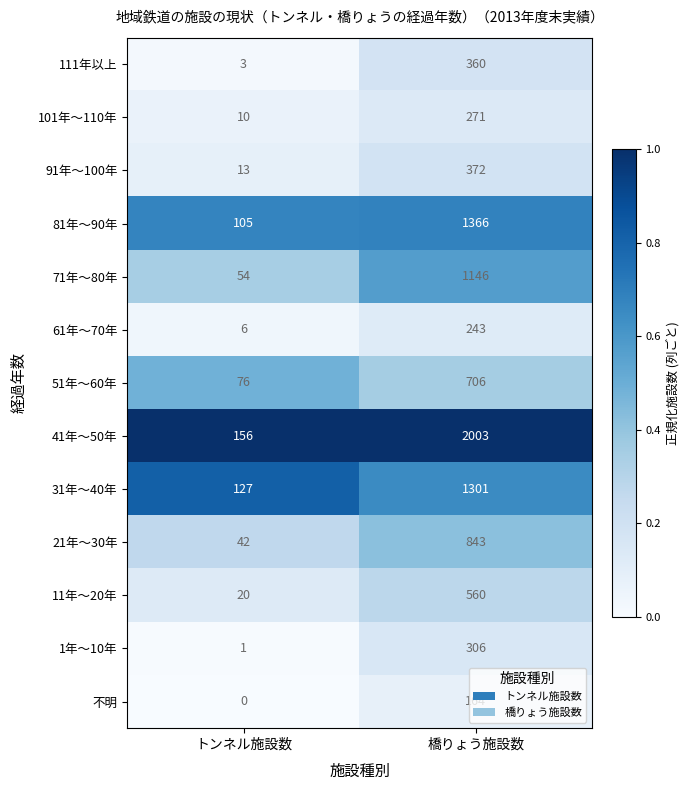

Which series has the largest range (max minus min)?

41年～50年